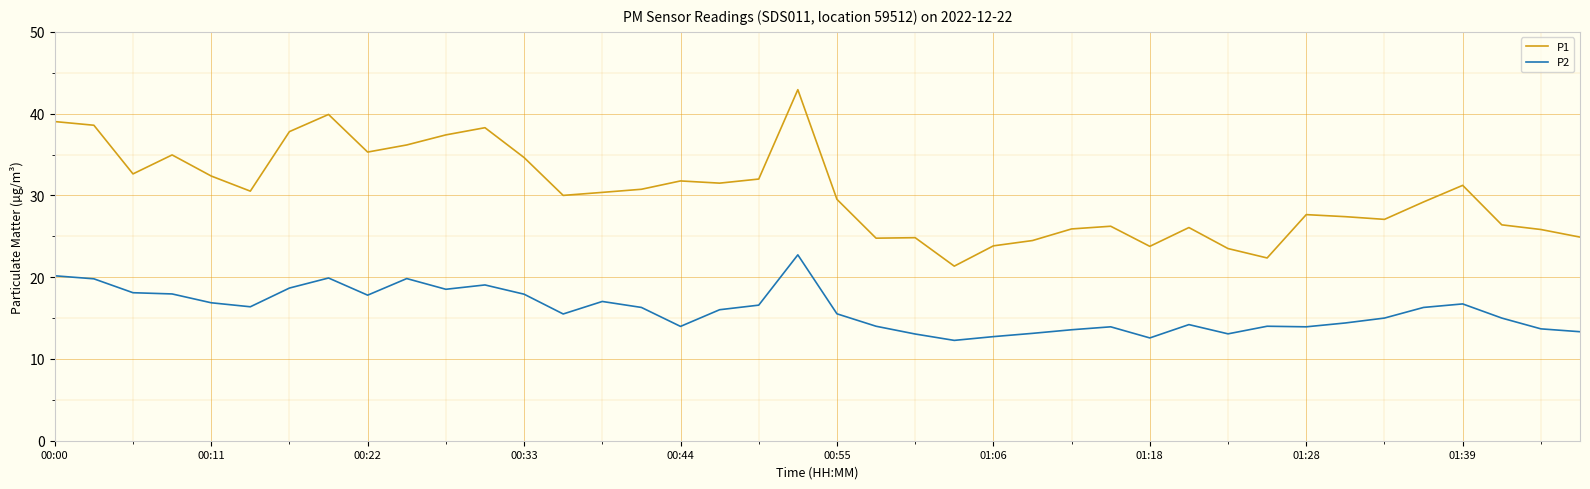

True or false: P1 and P2 cross at least once.

False